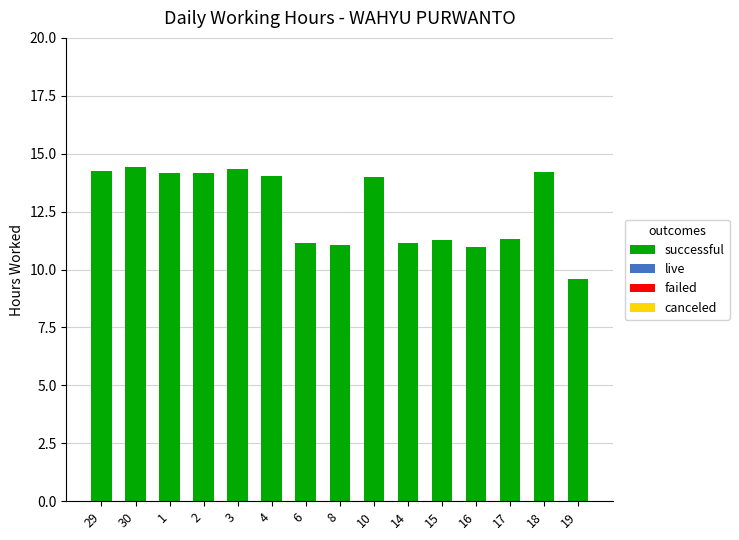

What is the label of the 15th bar from the left?

19